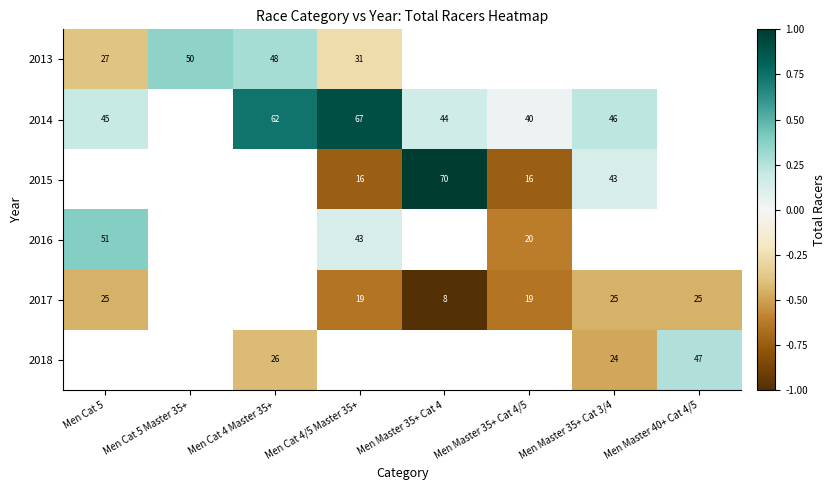

Is the value of 2017 at Men Master 35+ Cat 4/5 greater than the value of 2015 at Men Master 35+ Cat 4?

No